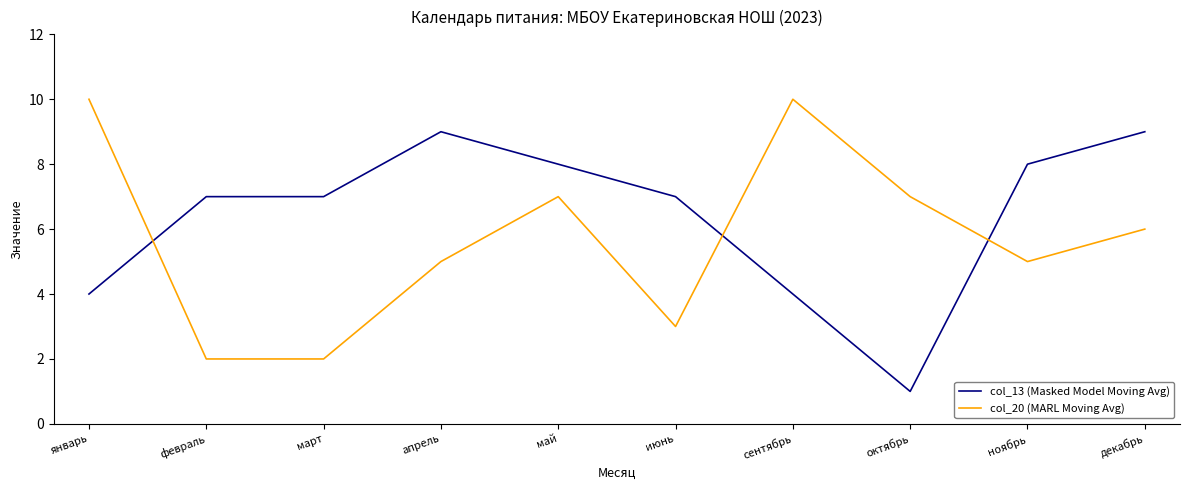

Reading left to right, transcribe all the data shown in this chart.

col_13 (Masked Model Moving Avg): 4	7	7	9	8	7	4	1	8	9
col_20 (MARL Moving Avg): 10	2	2	5	7	3	10	7	5	6